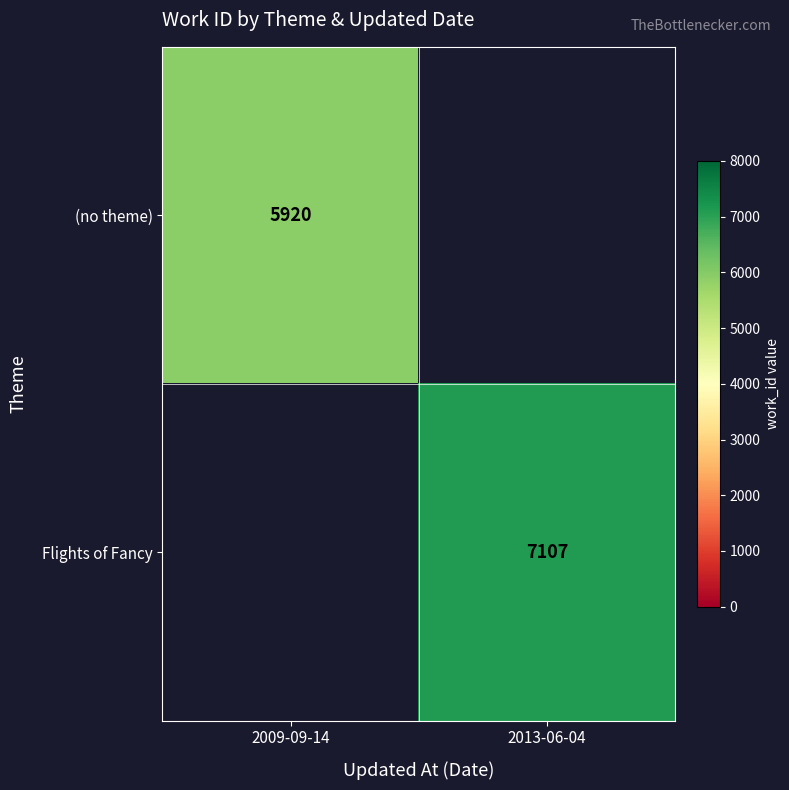

At how many categories does at least one series exceed 6487?

1